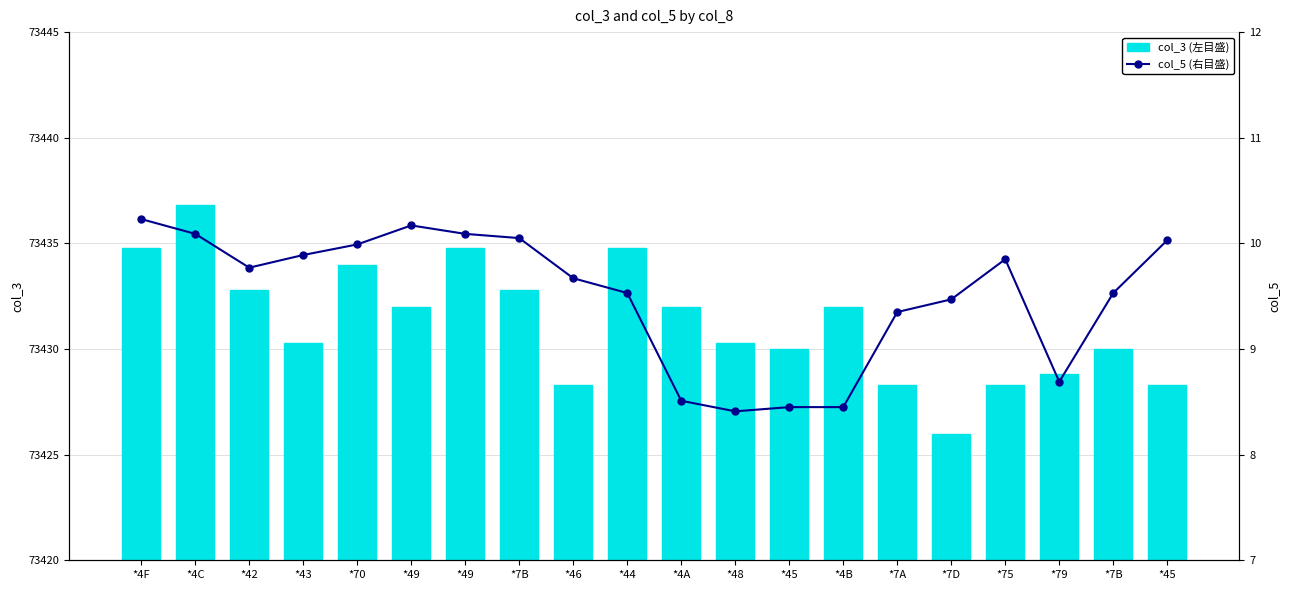

Rank the series at *75 from lowest to highest value.

col_5 (右目盛), col_3 (左目盛)